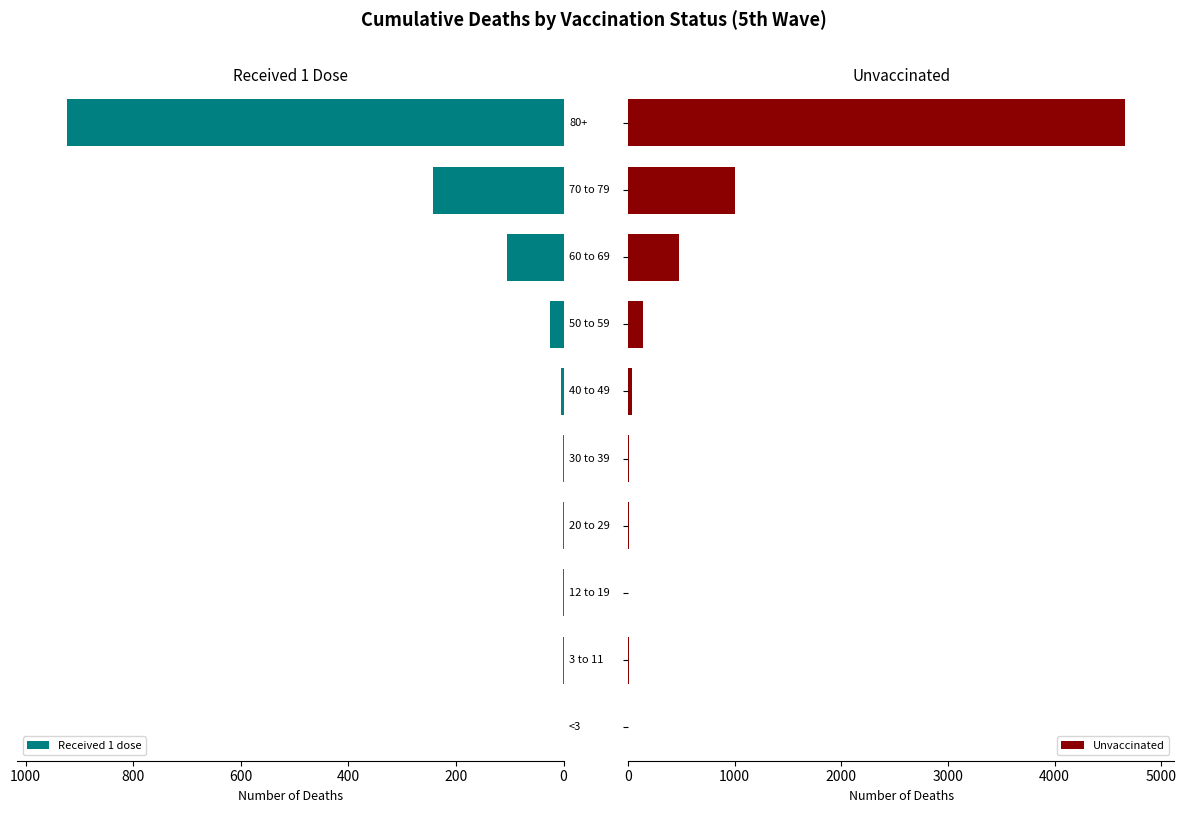

How many bars are there in each group?

2